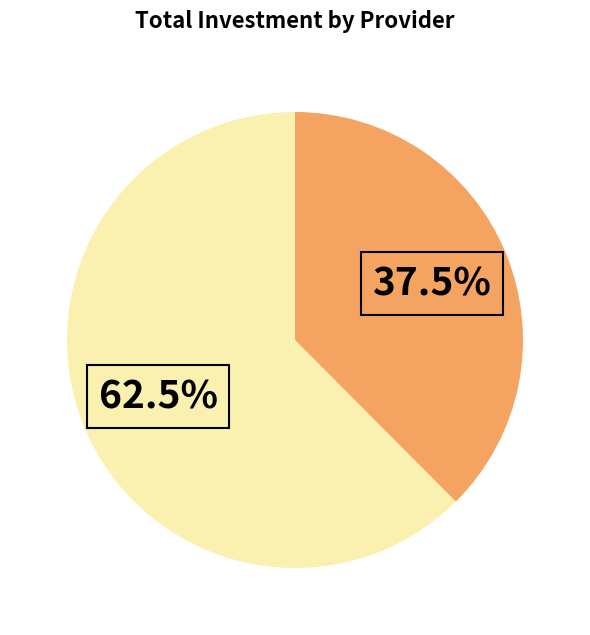

Does any single category account for the majority?

Yes